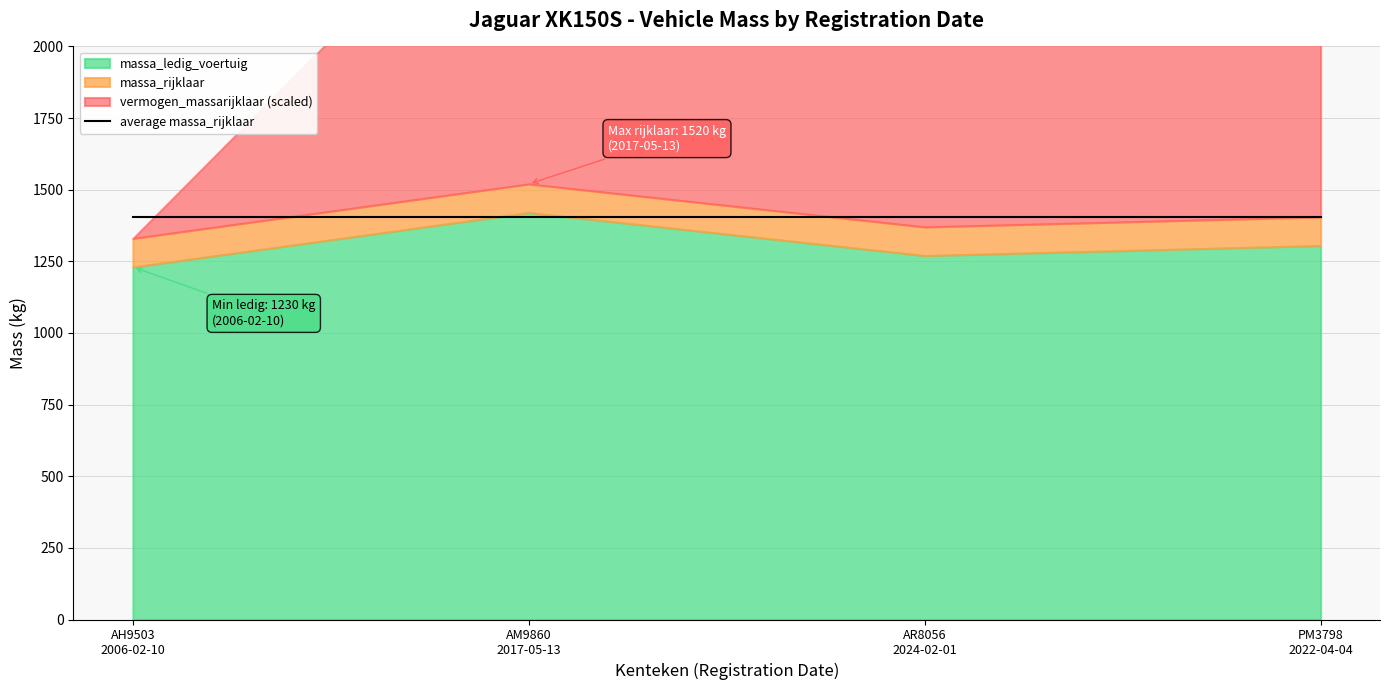

Which series changed the most between AM9860 and PM3798?

massa_ledig_voertuig